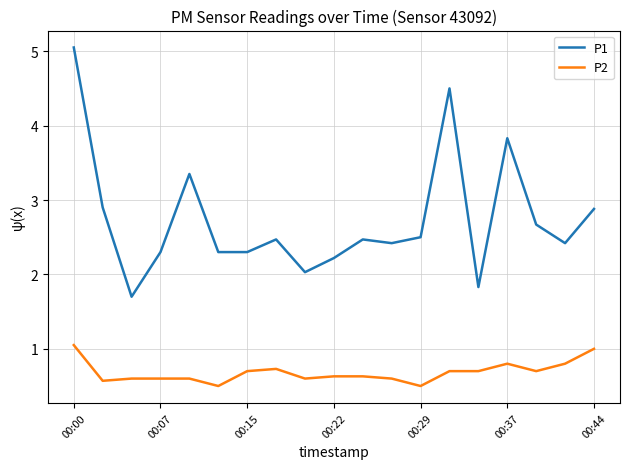

What is the smallest value displayed?

0.5